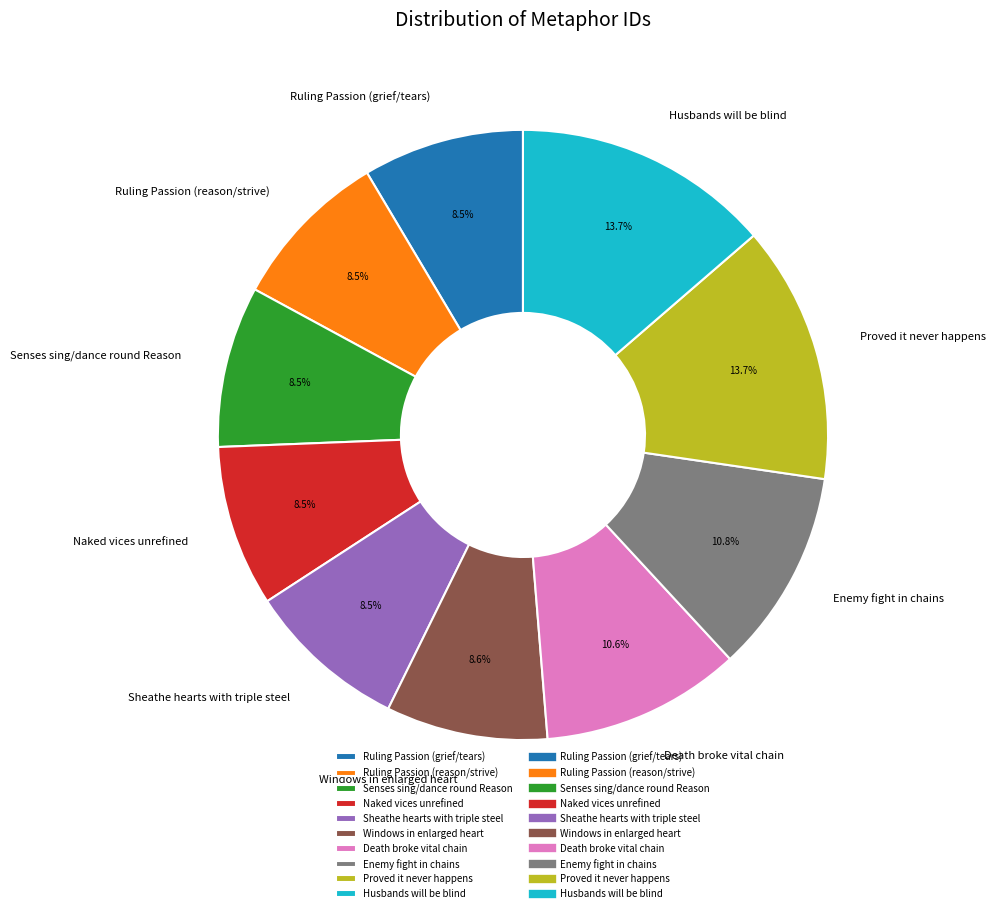

Count the number of slices in the pie.

10